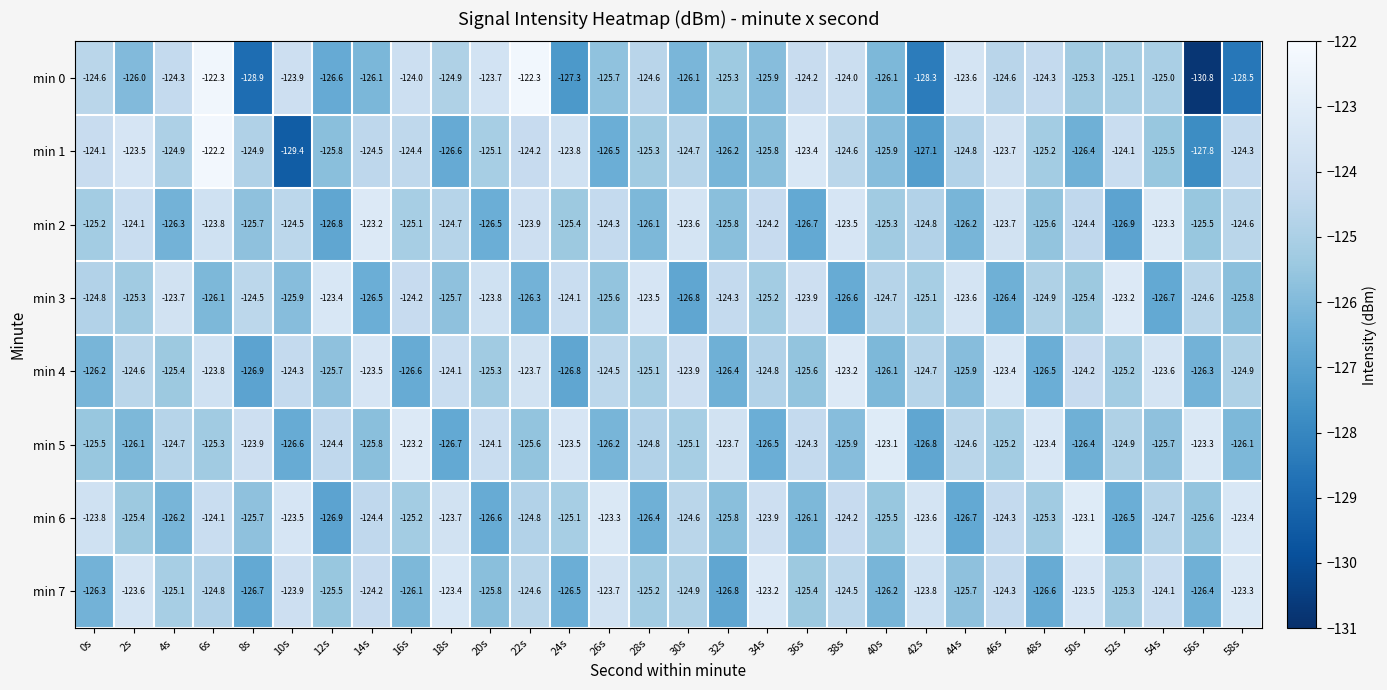

What is the difference between the second highest and second lowest values in the min 1 series?

4.4